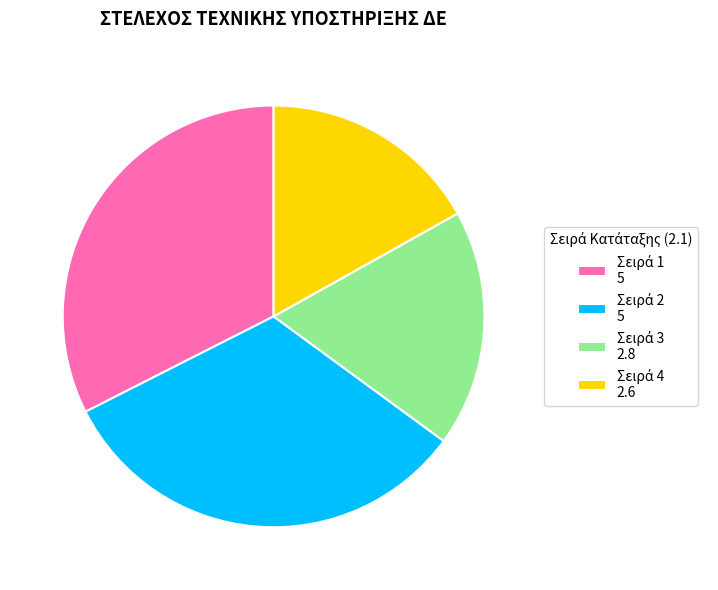

Is there a majority slice in this chart?

No